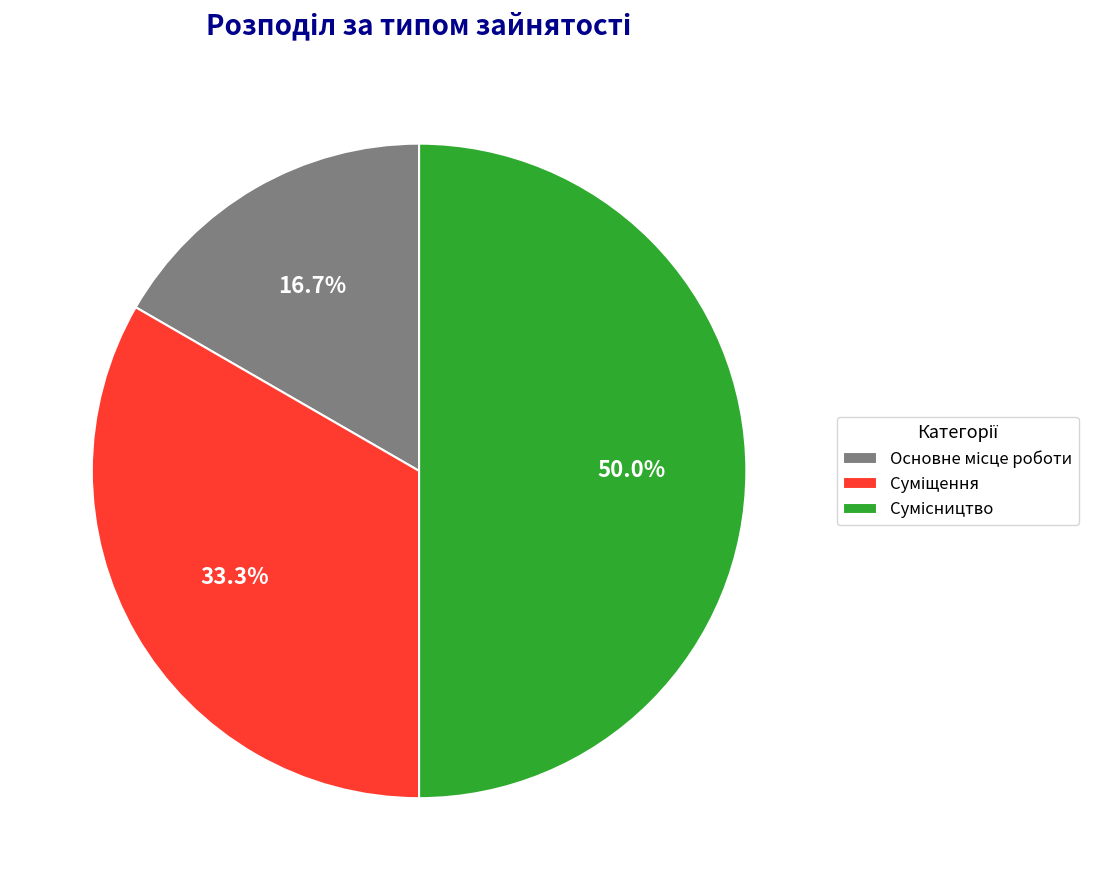

To the nearest percent, what percentage of the pie is Суміщення?

33%